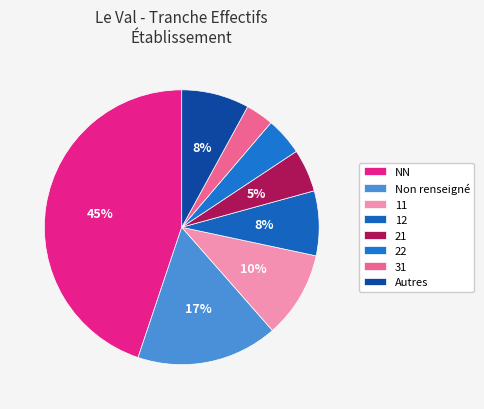

Does 12 represent more than half of the total?

No